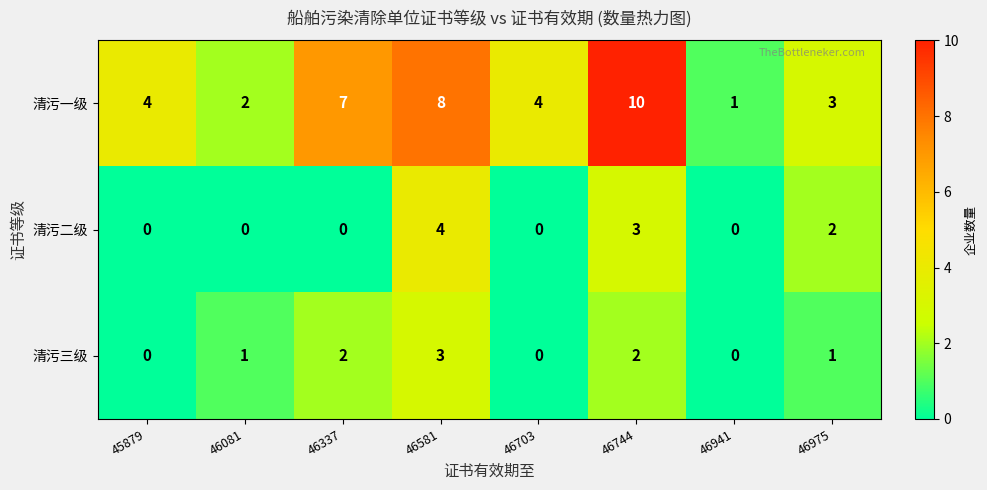

Count the 清污二级 values in the range 0 to 3.

7